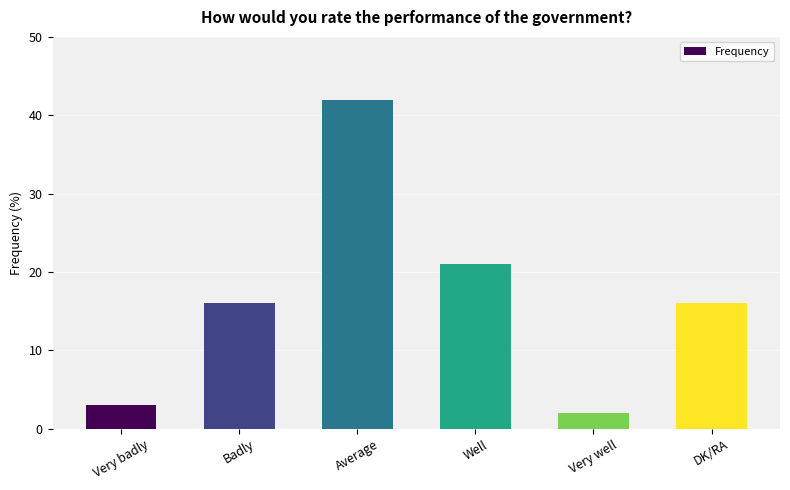

Which label corresponds to the largest value in the chart?

Average